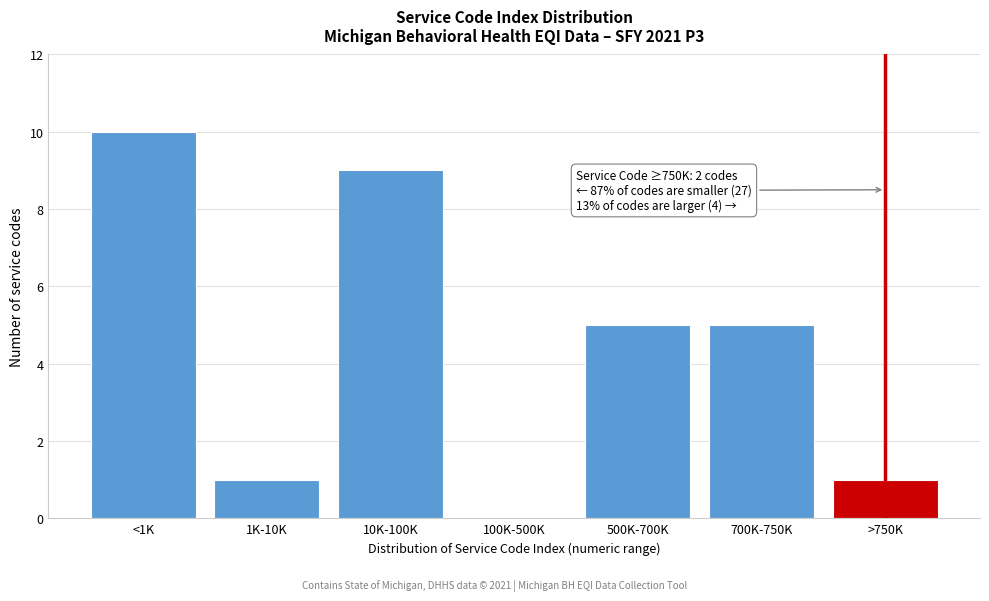

Reading left to right, transcribe all the data shown in this chart.

<1K=10	1K-10K=1	10K-100K=9	100K-500K=0	500K-700K=5	700K-750K=5	>750K=1